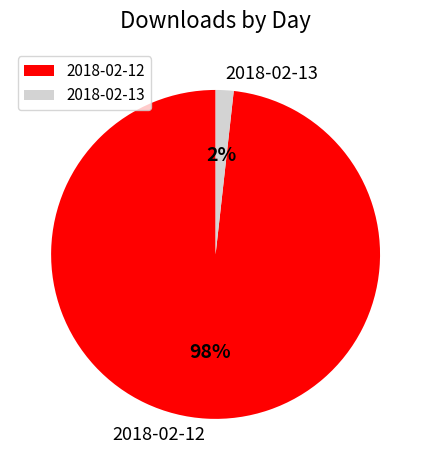

Which slice is the smallest?

2018-02-13